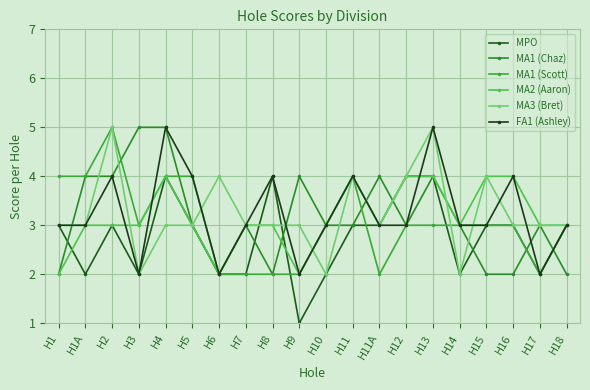

Reading left to right, extract all data points from this chart.

MPO: 3	2	3	2	4	3	2	2	4	1	2	3	3	4	4	2	3	3	2	3
MA1 (Chaz): 2	4	4	5	5	3	2	3	2	4	3	3	4	3	4	3	2	2	3	2
MA1 (Scott): 4	4	5	3	4	4	2	2	2	2	3	4	2	3	3	3	3	3	2	3
MA2 (Aaron): 2	3	3	3	4	3	2	3	3	2	3	4	3	4	4	3	4	4	3	3
MA3 (Bret): 3	3	5	2	3	3	4	3	3	3	2	4	3	4	5	2	4	3	3	3
FA1 (Ashley): 3	3	4	2	5	4	2	3	4	2	3	4	3	3	5	3	3	4	2	3